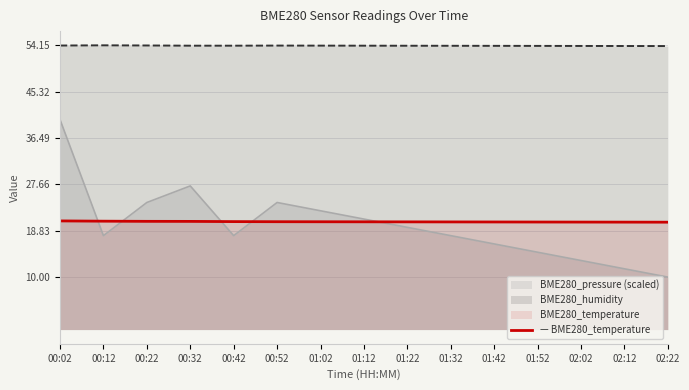

Is it true that the value at 01:42 is 26.7?

False